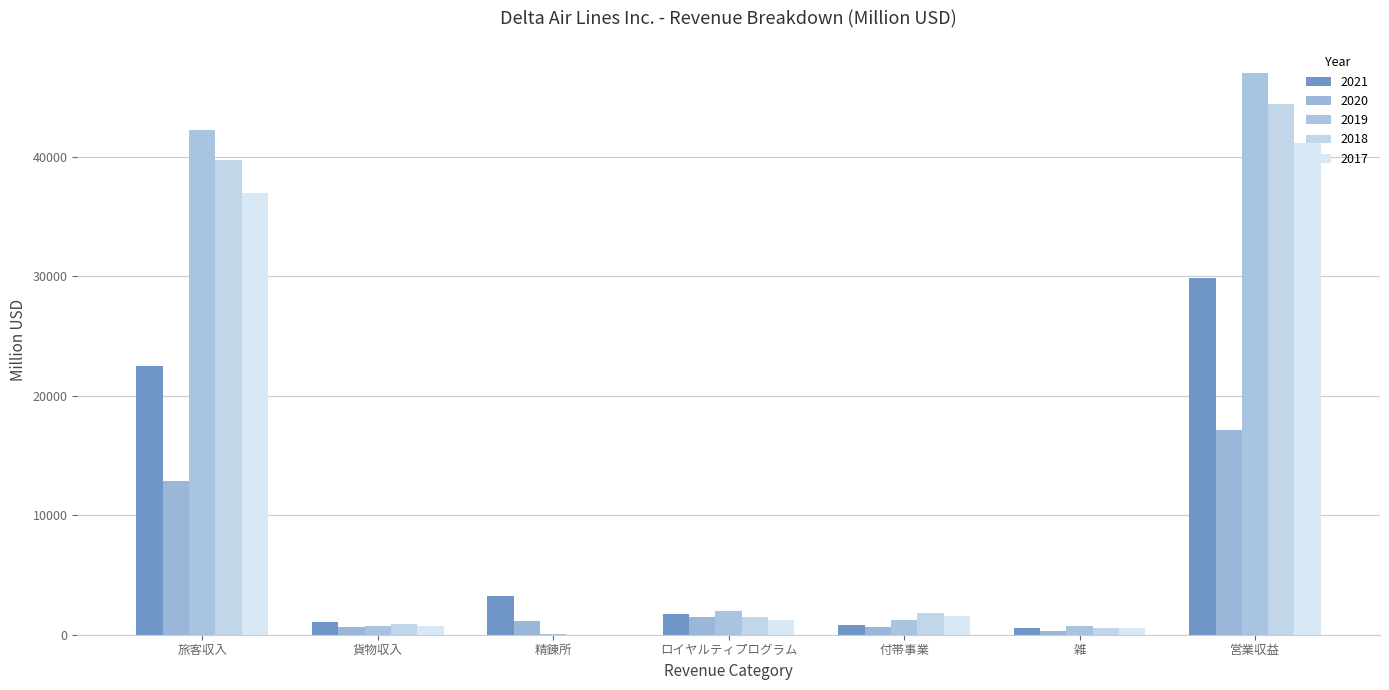

How many groups of bars are there?

7